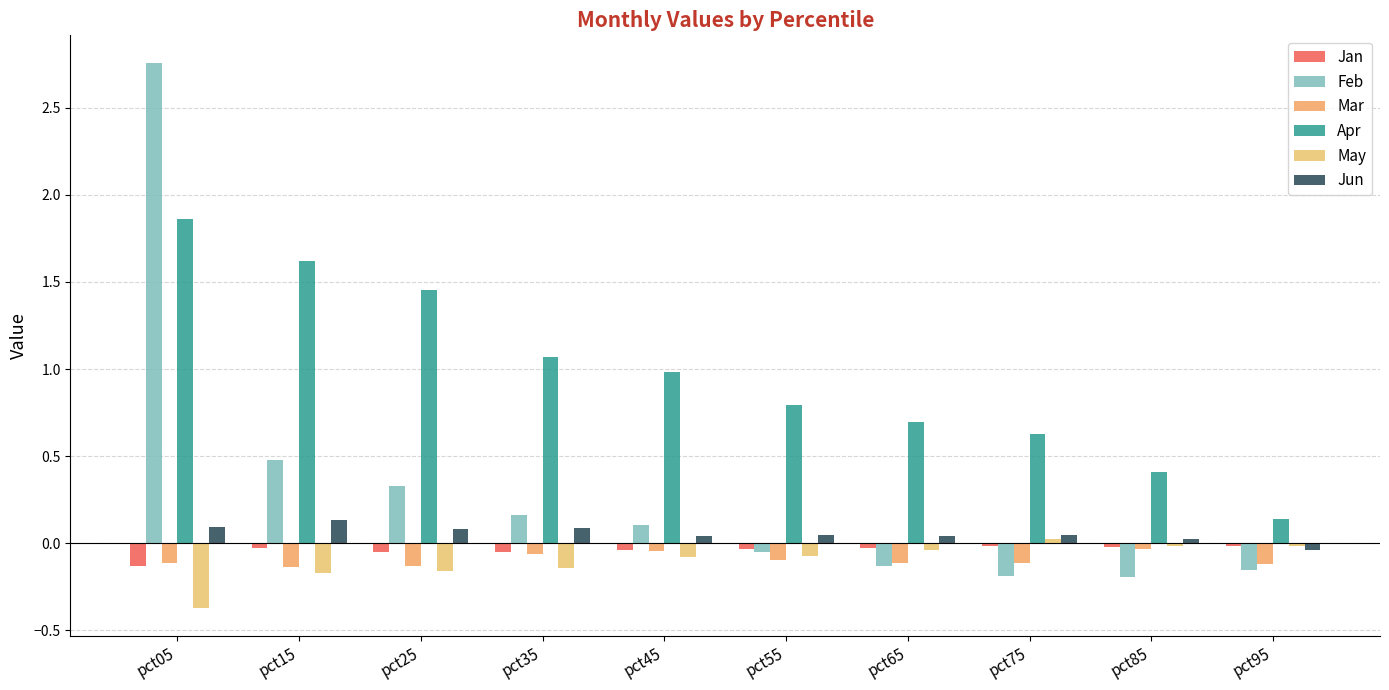

Which category has the highest value in the May series?

pct75